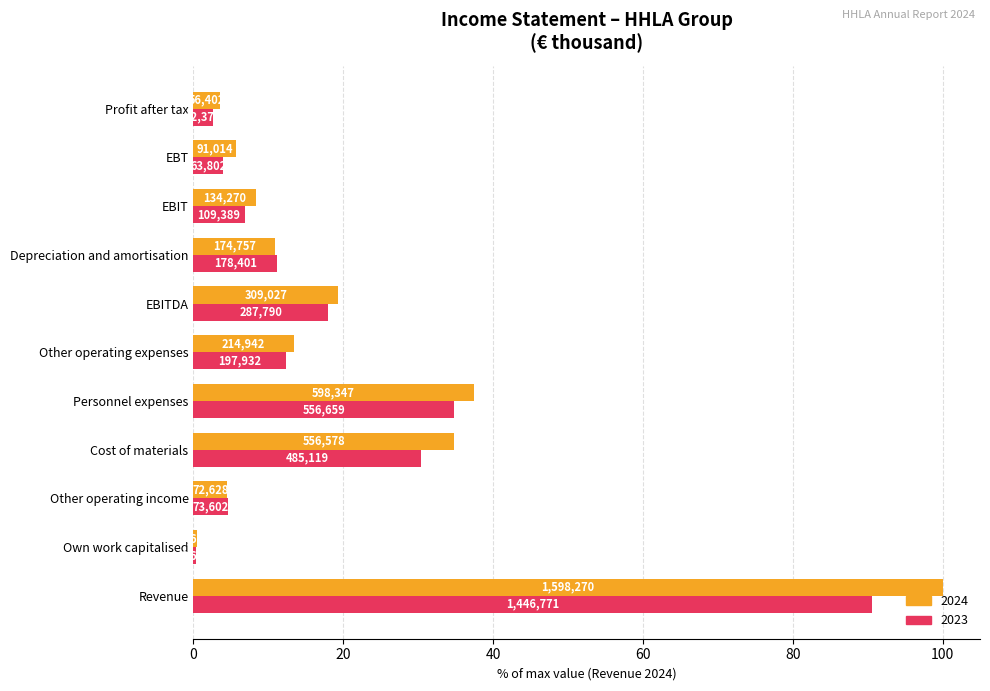

What are all the series names shown in the legend?

2024, 2023